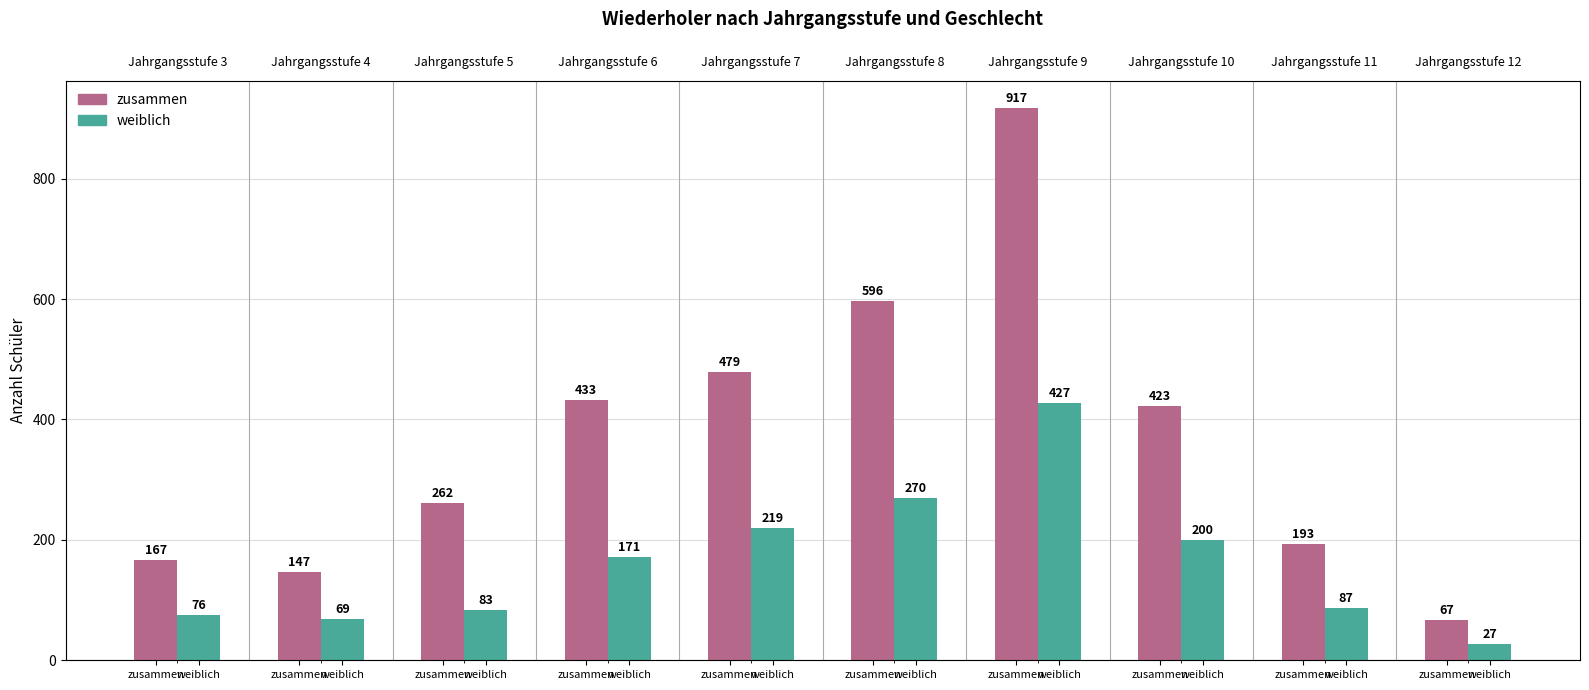

The value of weiblich at weiblich is 27. True or false?

True